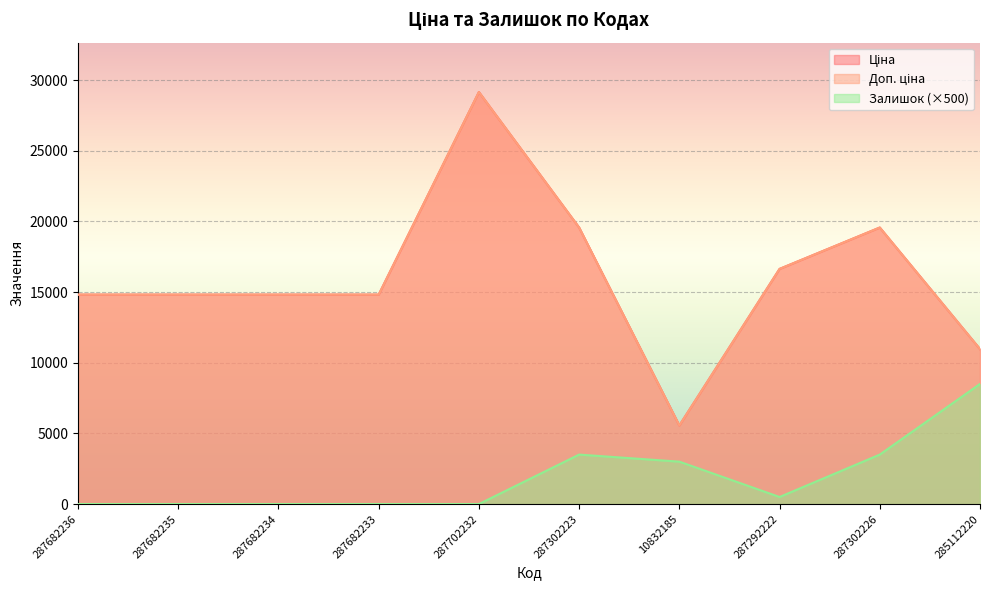

How many data points does each series have?

10